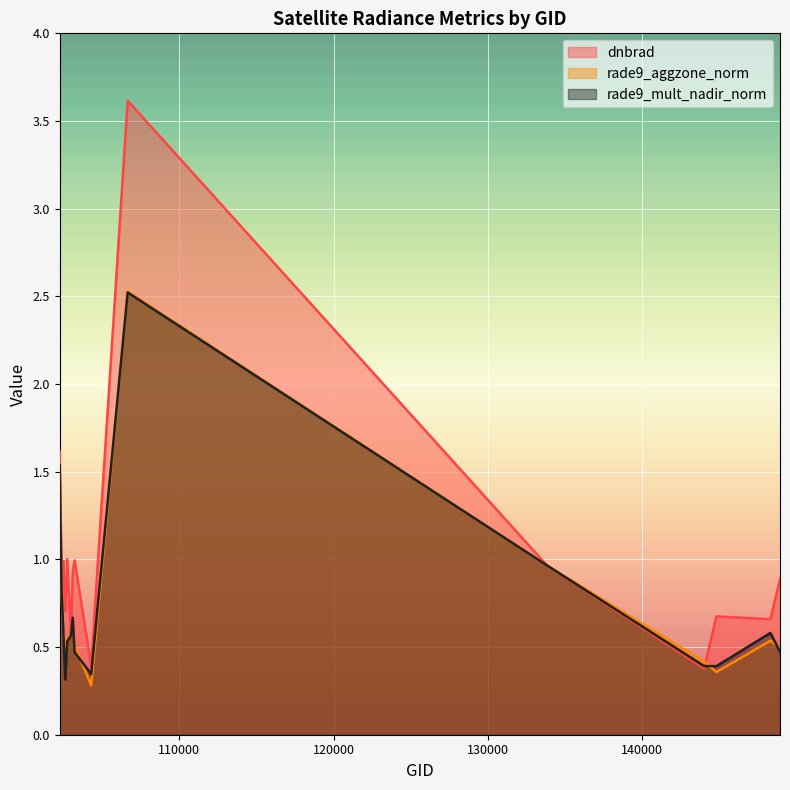

The value of rade9_aggzone_norm at 102232 is 0.8. True or false?

False